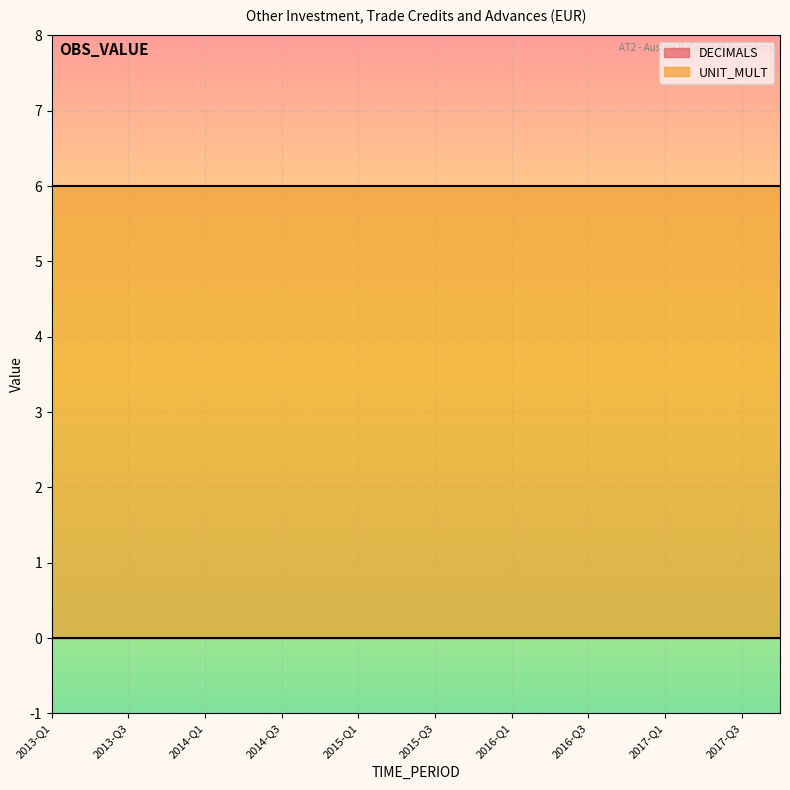

What position from the left is 2013-Q4?

4